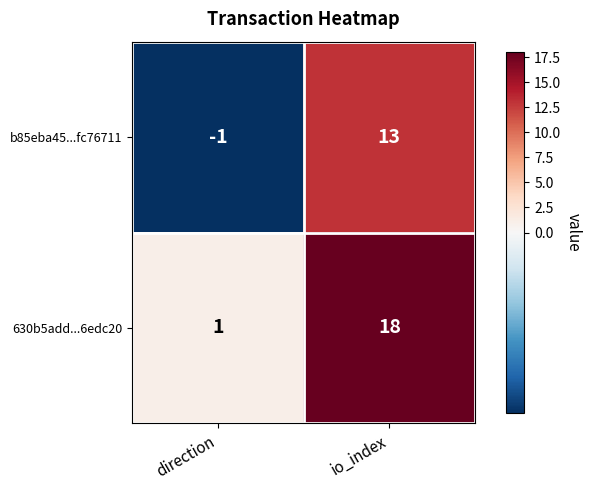

How many distinct data groups are displayed?

2